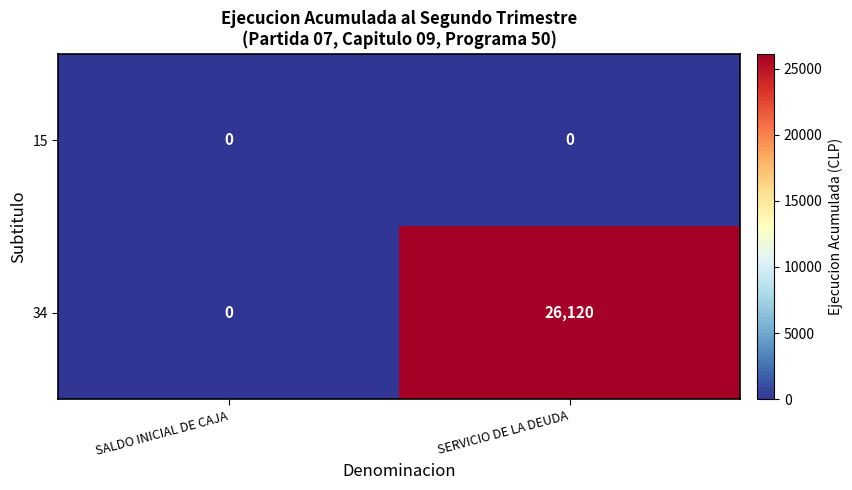

What is the total value across all series at SERVICIO DE LA DEUDA?

26120